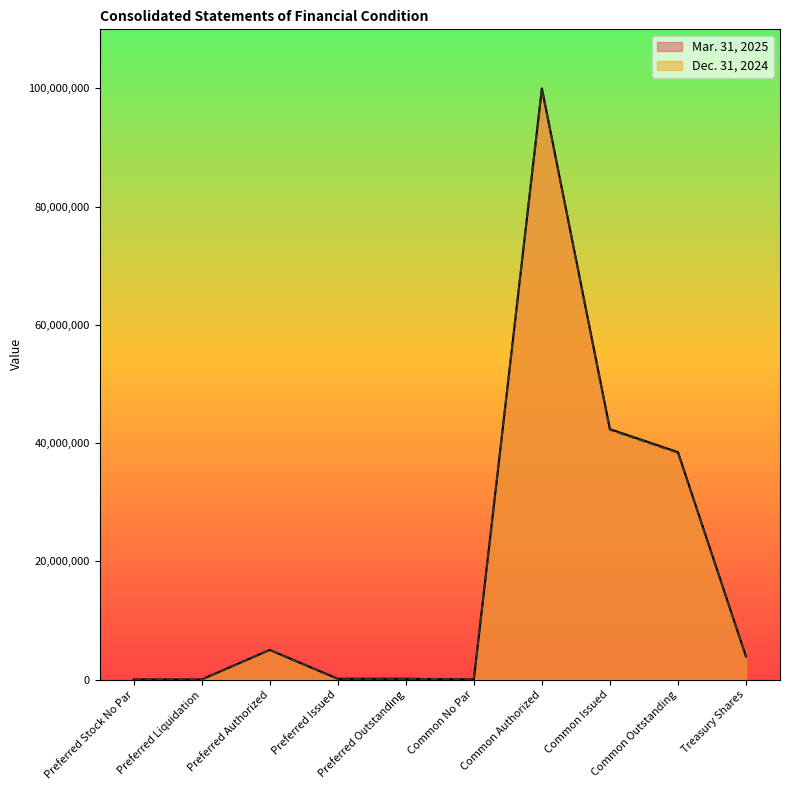

Between Preferred Authorized and Preferred Outstanding, which series saw the biggest shift?

Mar. 31, 2025